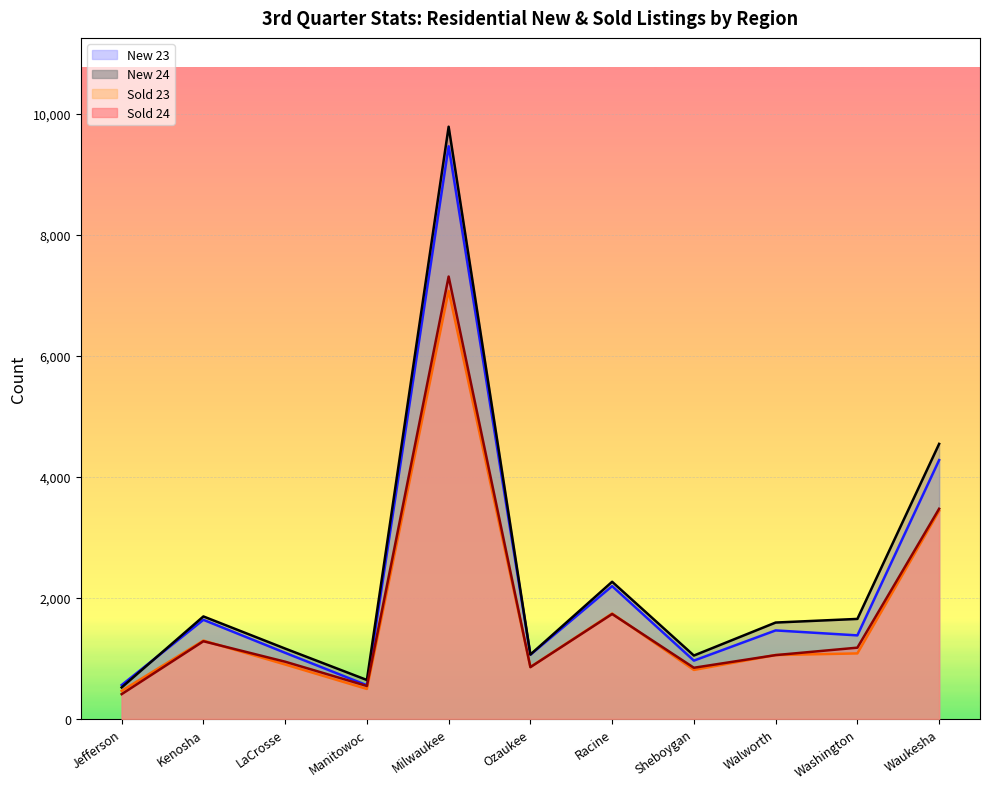

Reading left to right, transcribe all the data shown in this chart.

New 23: 558	1636	1091	555	9461	1059	2193	962	1461	1379	4275
New 24: 519	1692	1161	642	9784	1062	2265	1046	1591	1651	4543
Sold 23: 462	1293	898	494	7072	857	1740	808	1054	1081	3435
Sold 24: 408	1282	944	543	7308	854	1732	844	1053	1176	3471